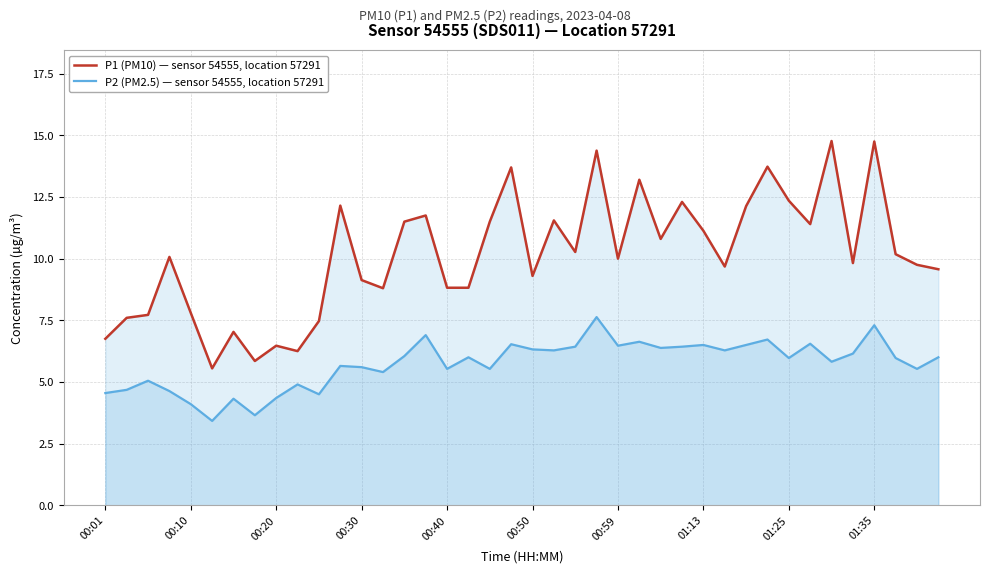

Does the chart display data point markers on the line(s)?

No